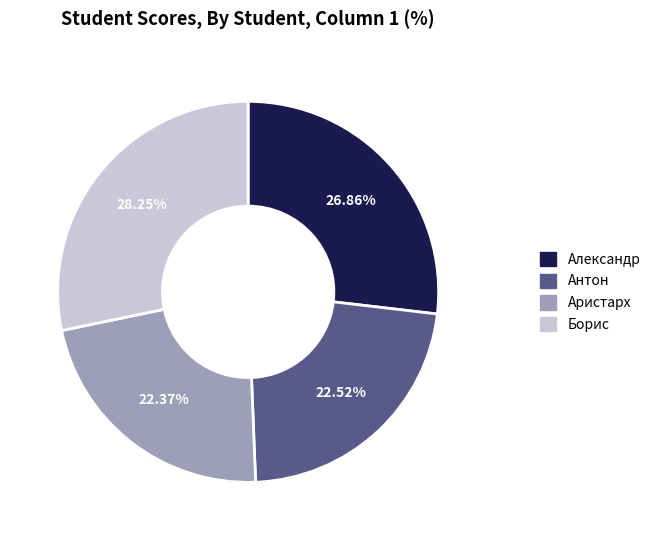

What portion of the pie excludes Аристарх?

77.6%